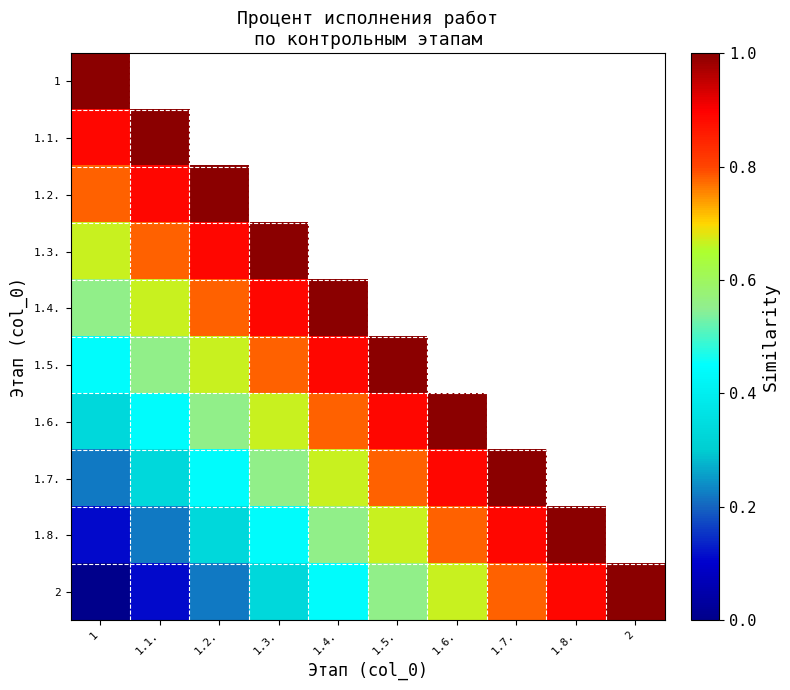

What is the difference between the highest and lowest values at 1.7.?

0.8